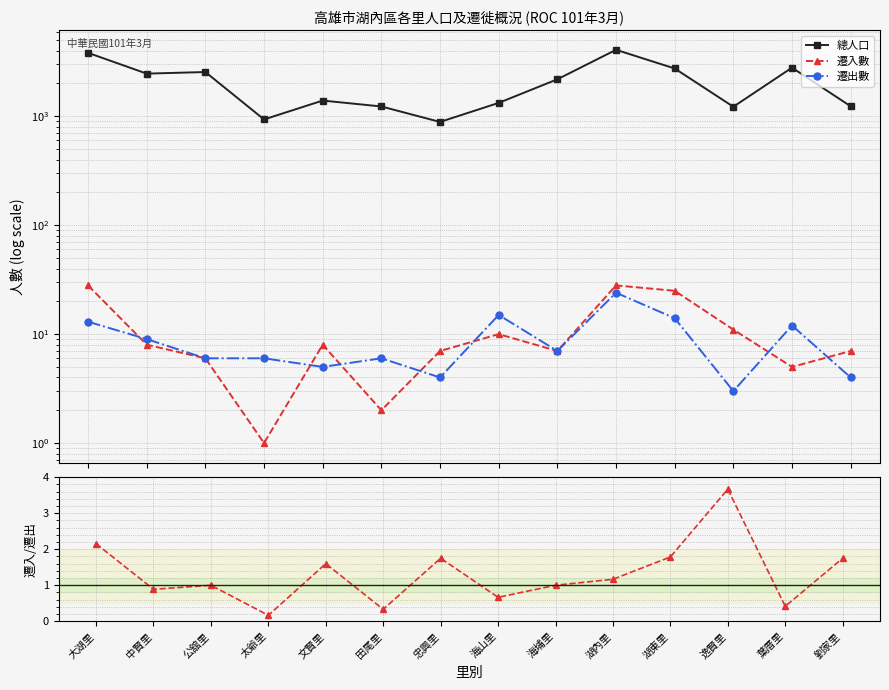

At which category is the sum across all series the highest?

湖內里